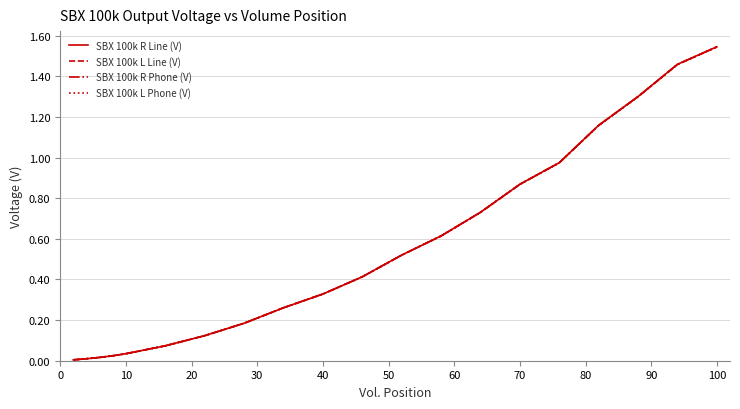

What are all the series names shown in the legend?

SBX 100k R Line (V), SBX 100k L Line (V), SBX 100k R Phone (V), SBX 100k L Phone (V)